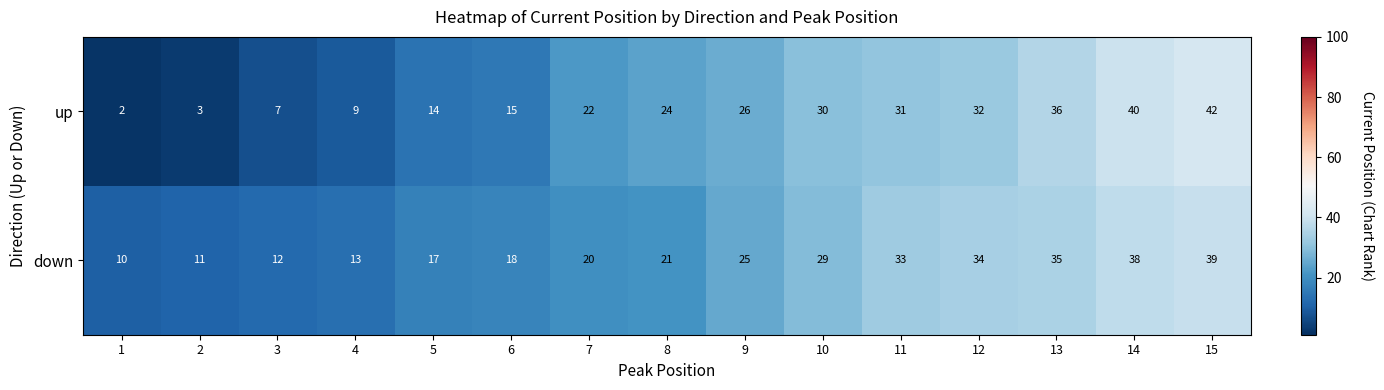

What is the lowest value of the down series?

10